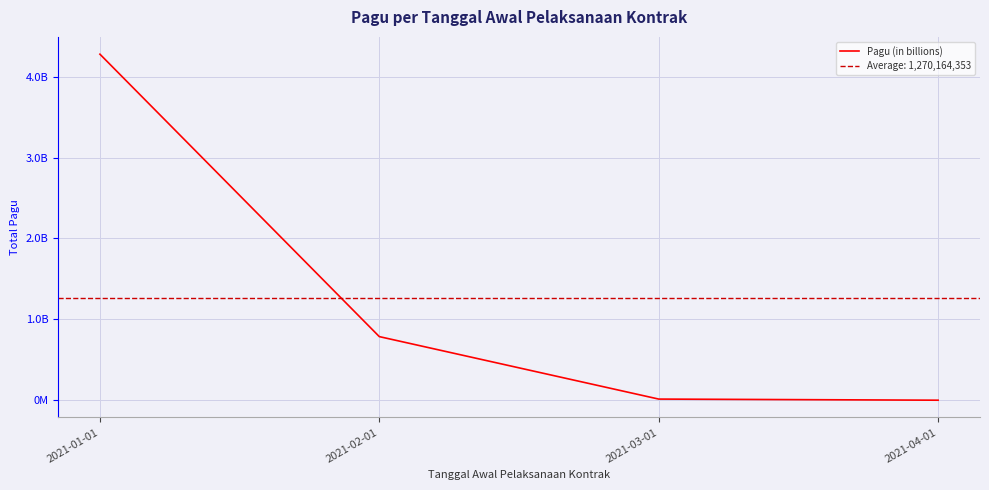

How many data points are above 786800500?

1